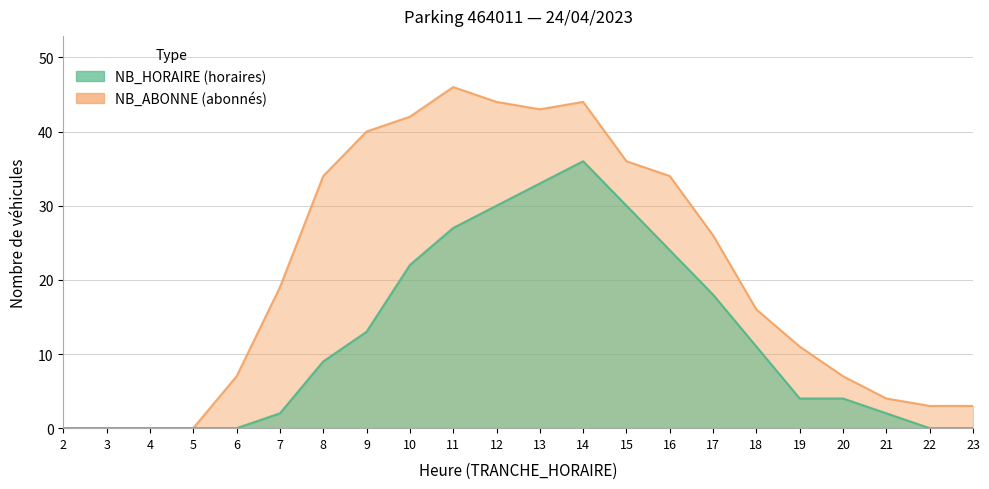

True or false: NB_HORAIRE has a value of 30 at 15.

True